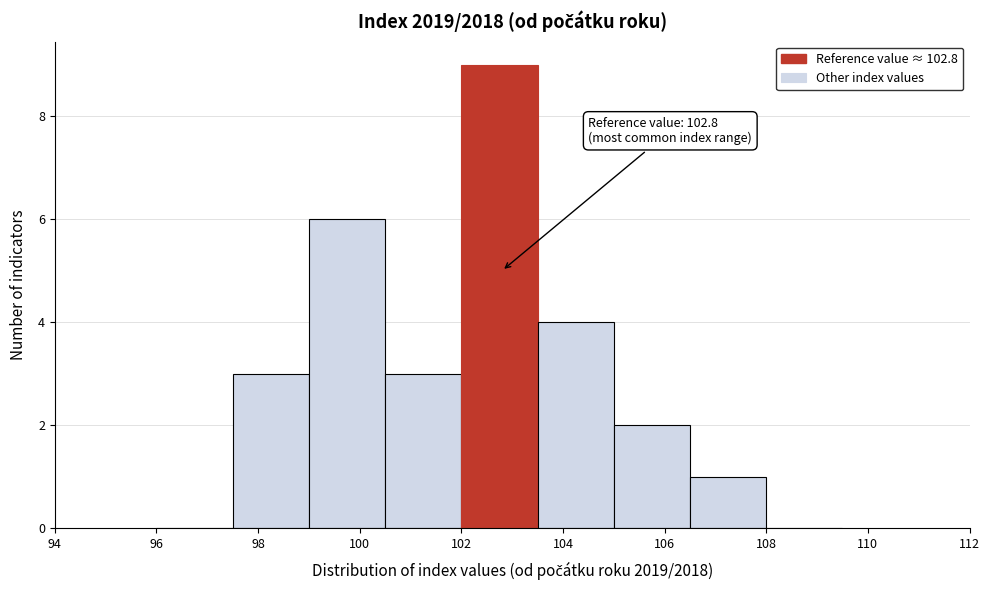

Which range on the x-axis has the tallest bar?

102.0 to 103.5